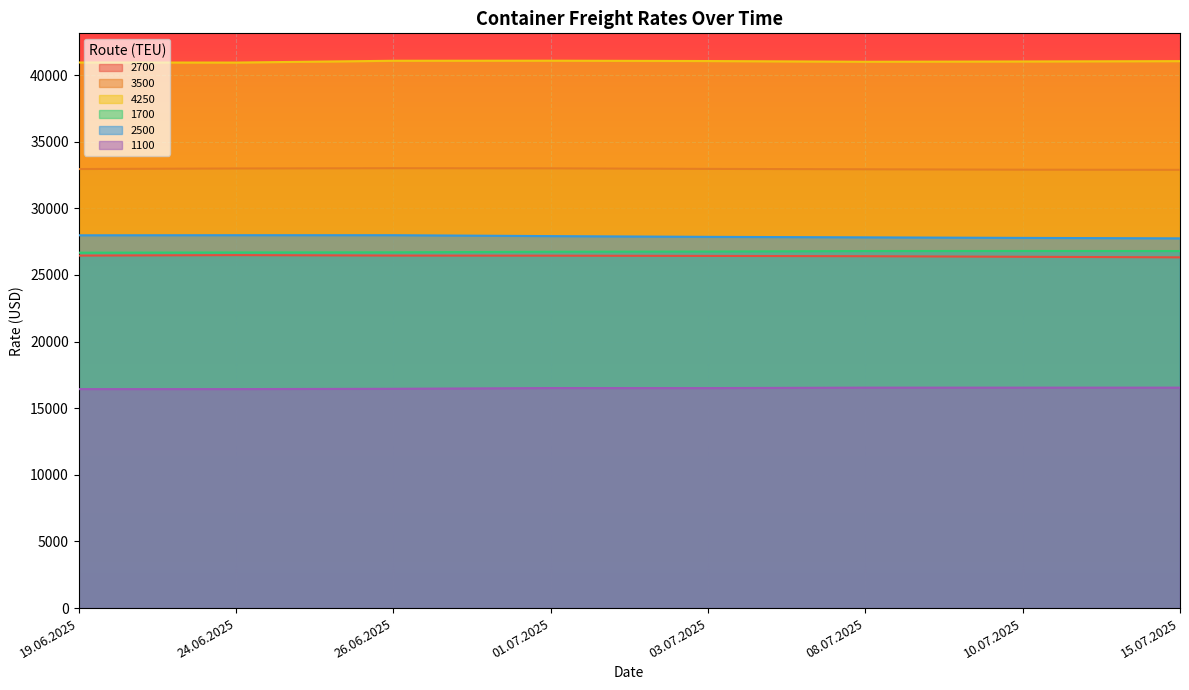

Reading left to right, what are all the values shown in this chart?

2700: 26448	26484	26450	26443	26425	26402	26359	26318
3500: 32945	32985	33005	32995	32955	32925	32895	32885
4250: 40940	40933	41068	41073	41048	40993	41015	41040
1700: 26666	26684	26695	26736	26752	26791	26795	26791
2500: 27973	27980	27980	27911	27855	27818	27777	27743
1100: 16432	16432	16455	16511	16507	16541	16541	16541